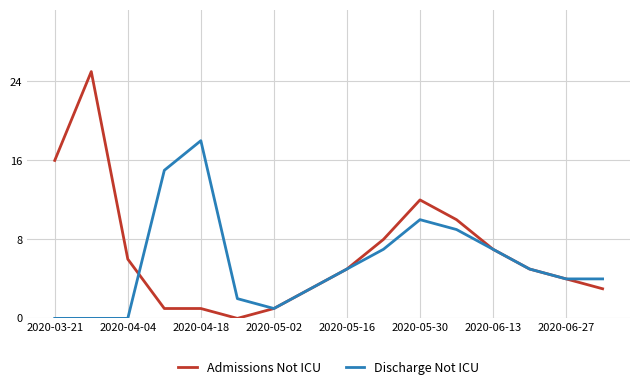

What is the sum of all Admissions Not ICU values?

107